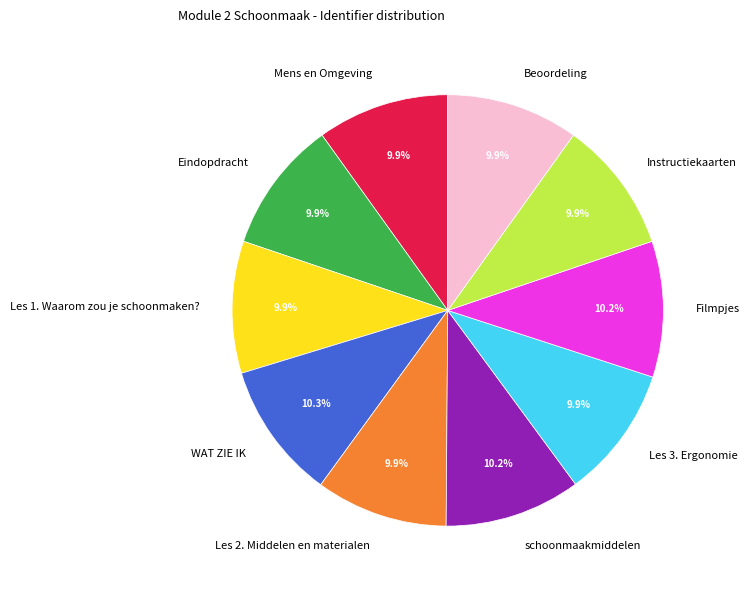

To the nearest percent, what percentage of the pie is Beoordeling?

10%